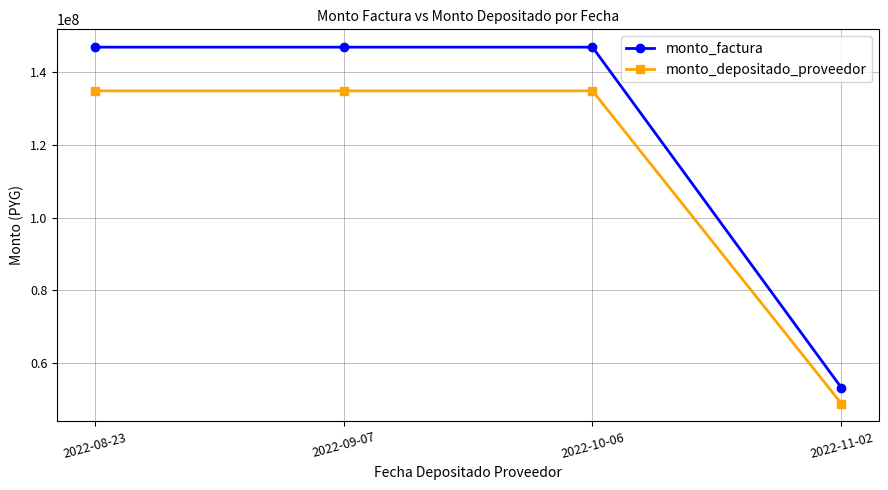

What is the approximate value of monto_factura at 2022-09-07, to the nearest 50?

146895000